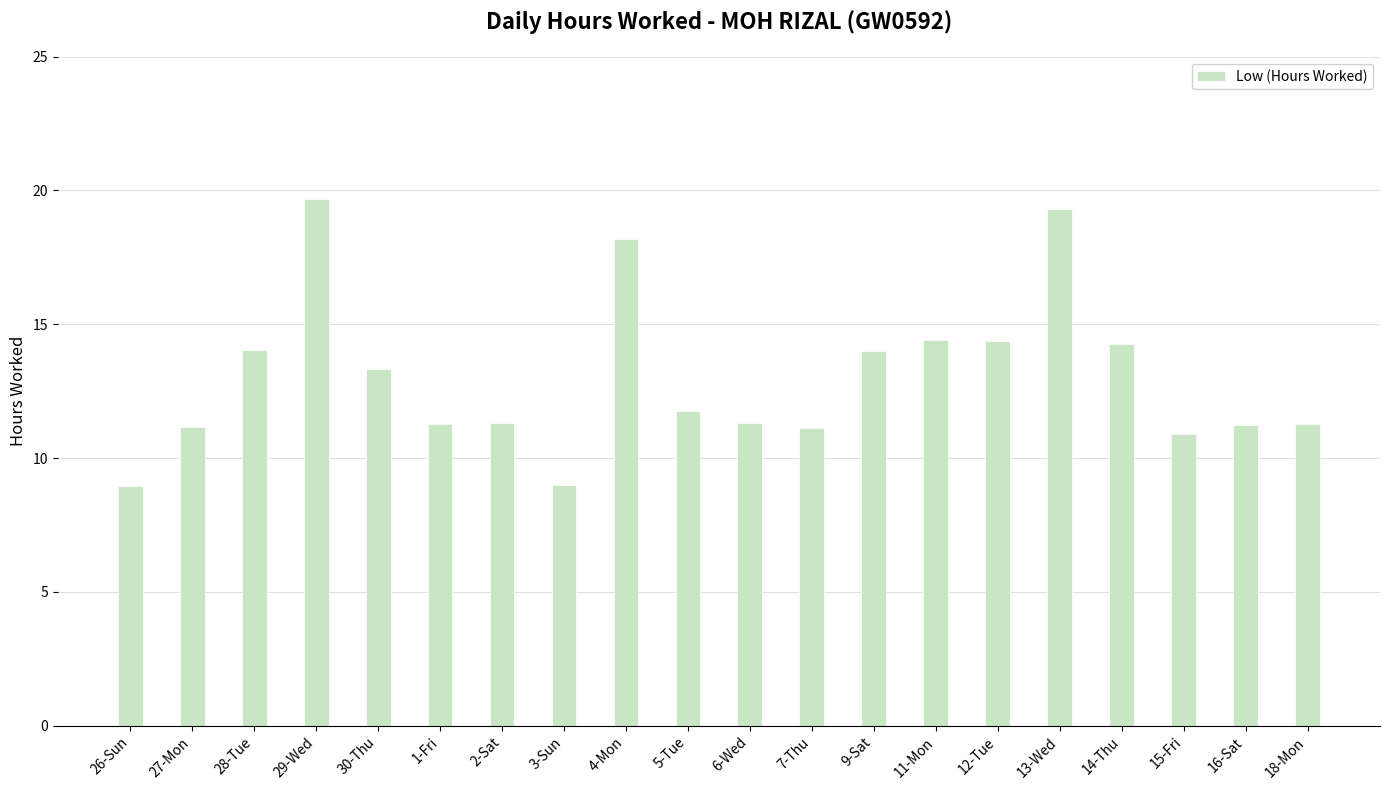

How many values exceed 11?

17